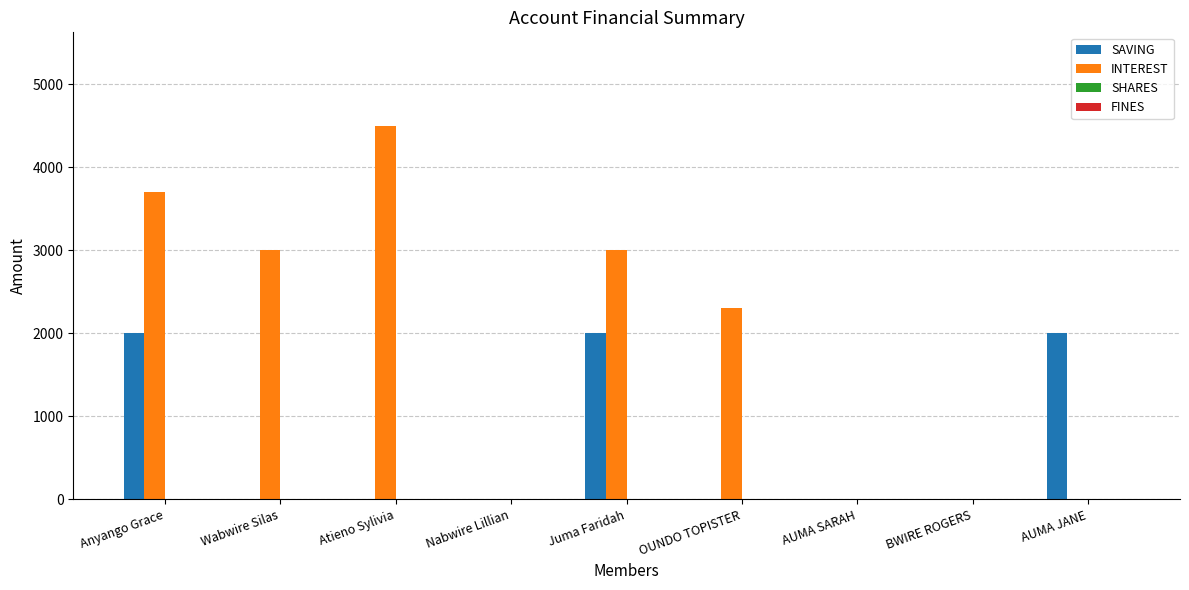

What is the sum of all INTEREST values?

16500